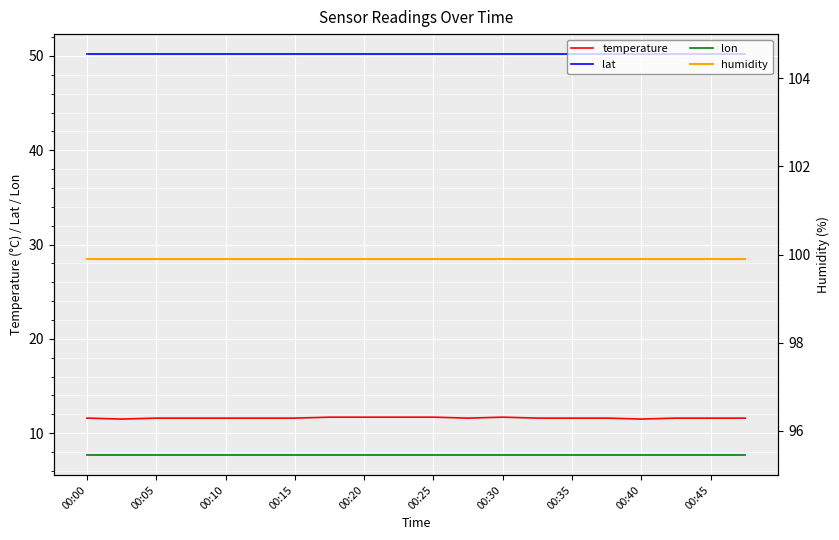

What is the lowest value of the lon series?

7.7